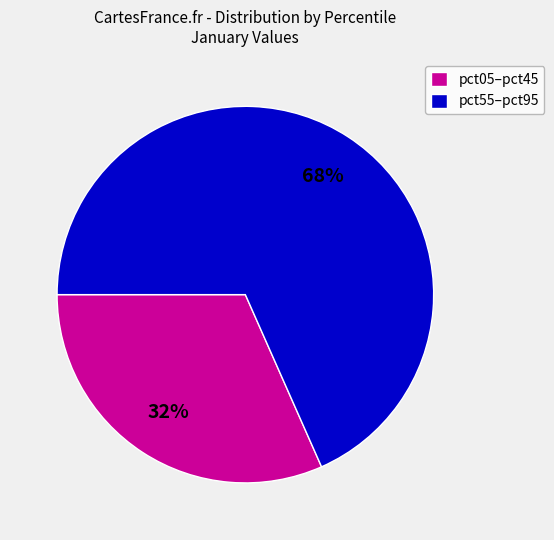

True or false: pct05–pct45 accounts for 32% of the total.

True